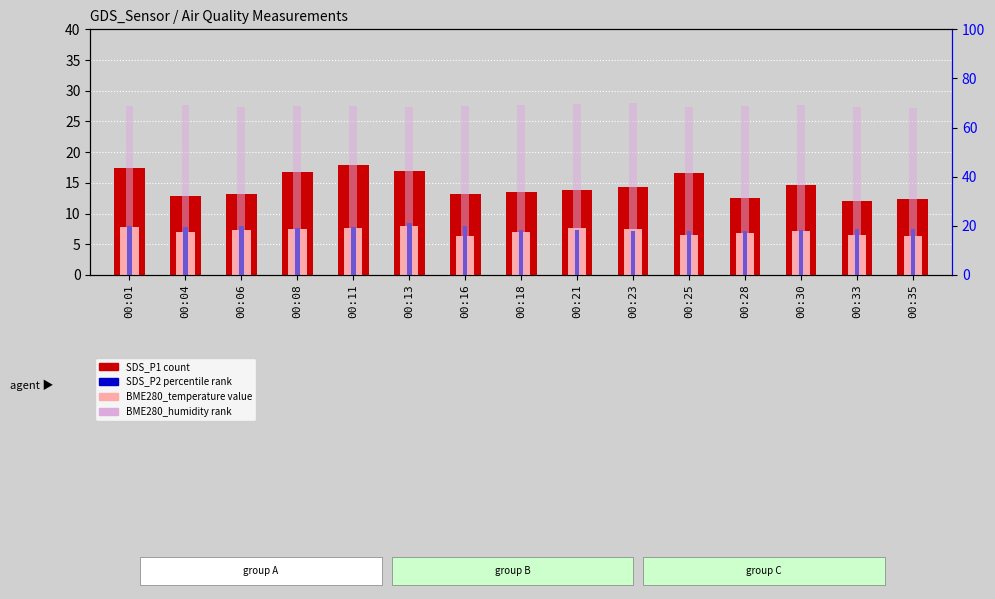

Between 00:04 and 00:21, which is larger?

00:21